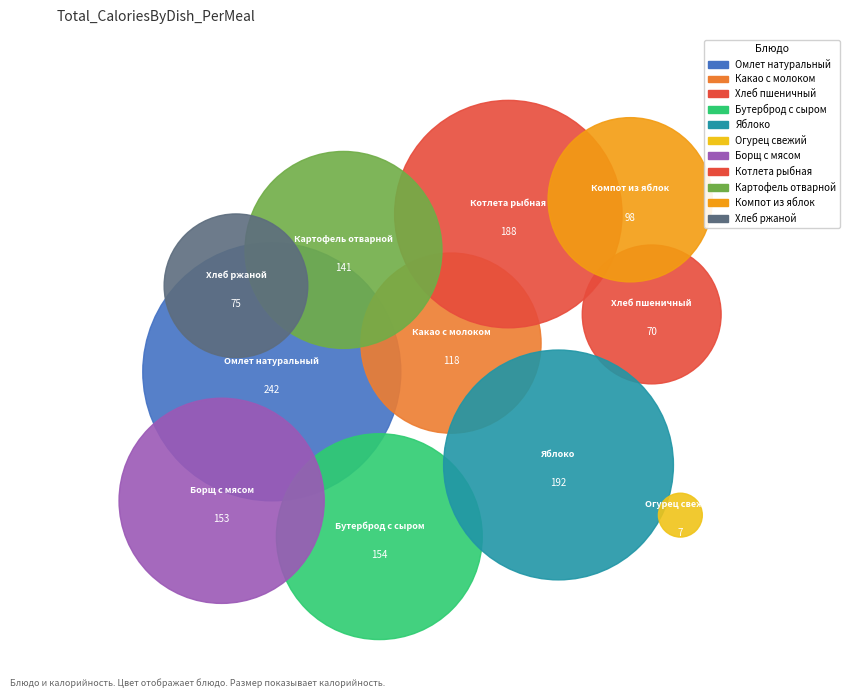

Which category has the smallest portion of the pie?

Огурец свежий